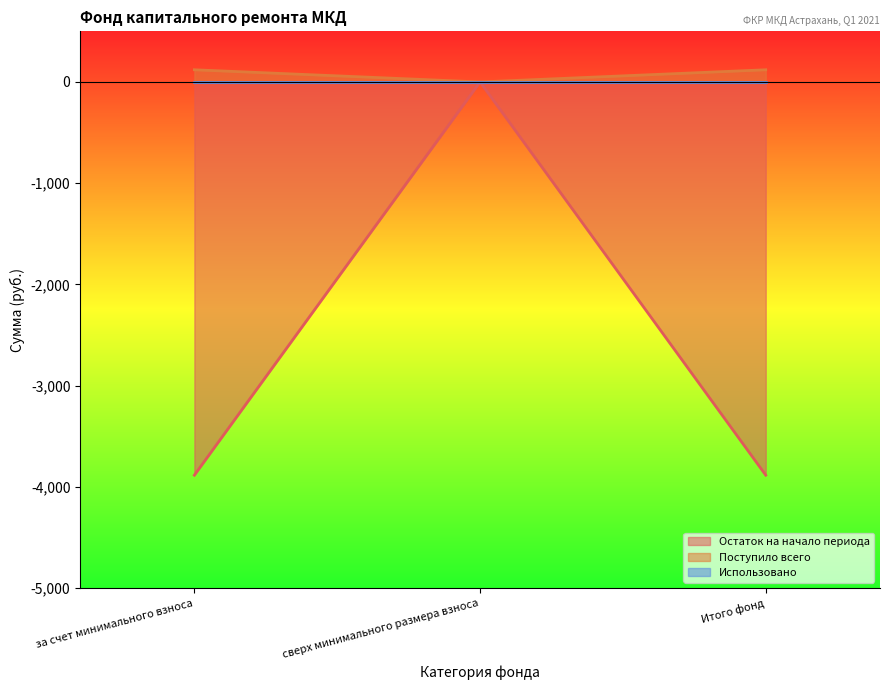

Reading right to left, transcribe all the data shown in this chart.

Остаток на начало периода: Итого фонд=-3883.9	сверх минимального размера взноса=0.0	за счет минимального взноса=-3883.9
Поступило всего: Итого фонд=120.2	сверх минимального размера взноса=0.0	за счет минимального взноса=120.2